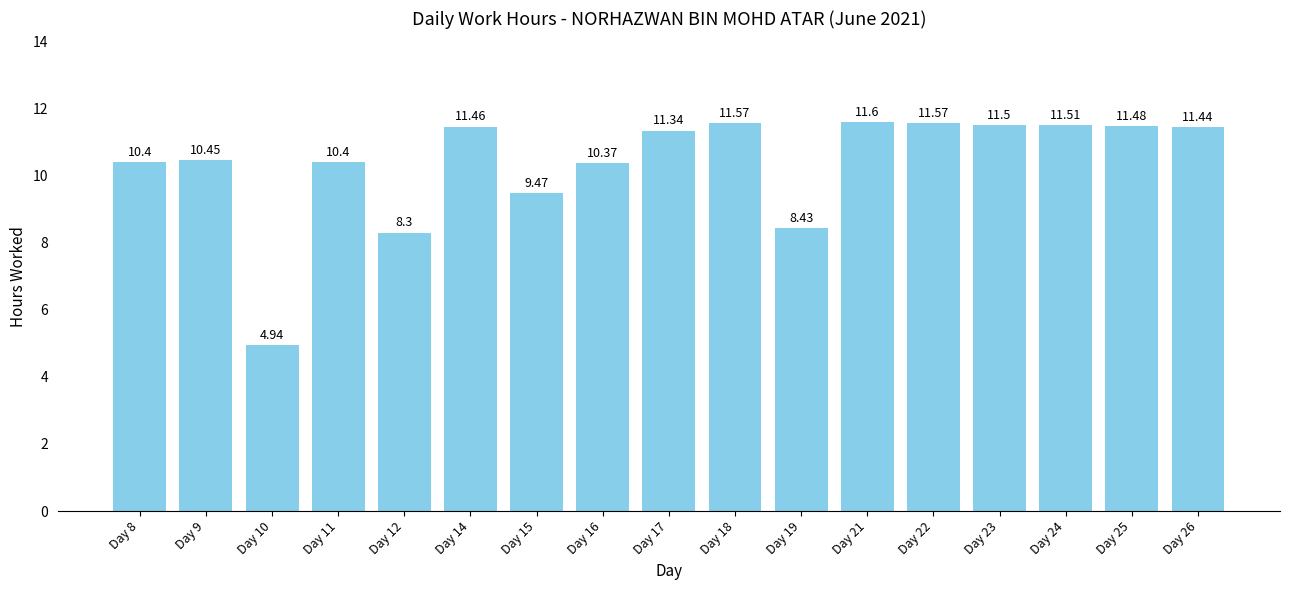

Which label corresponds to the smallest value in the chart?

Day 10